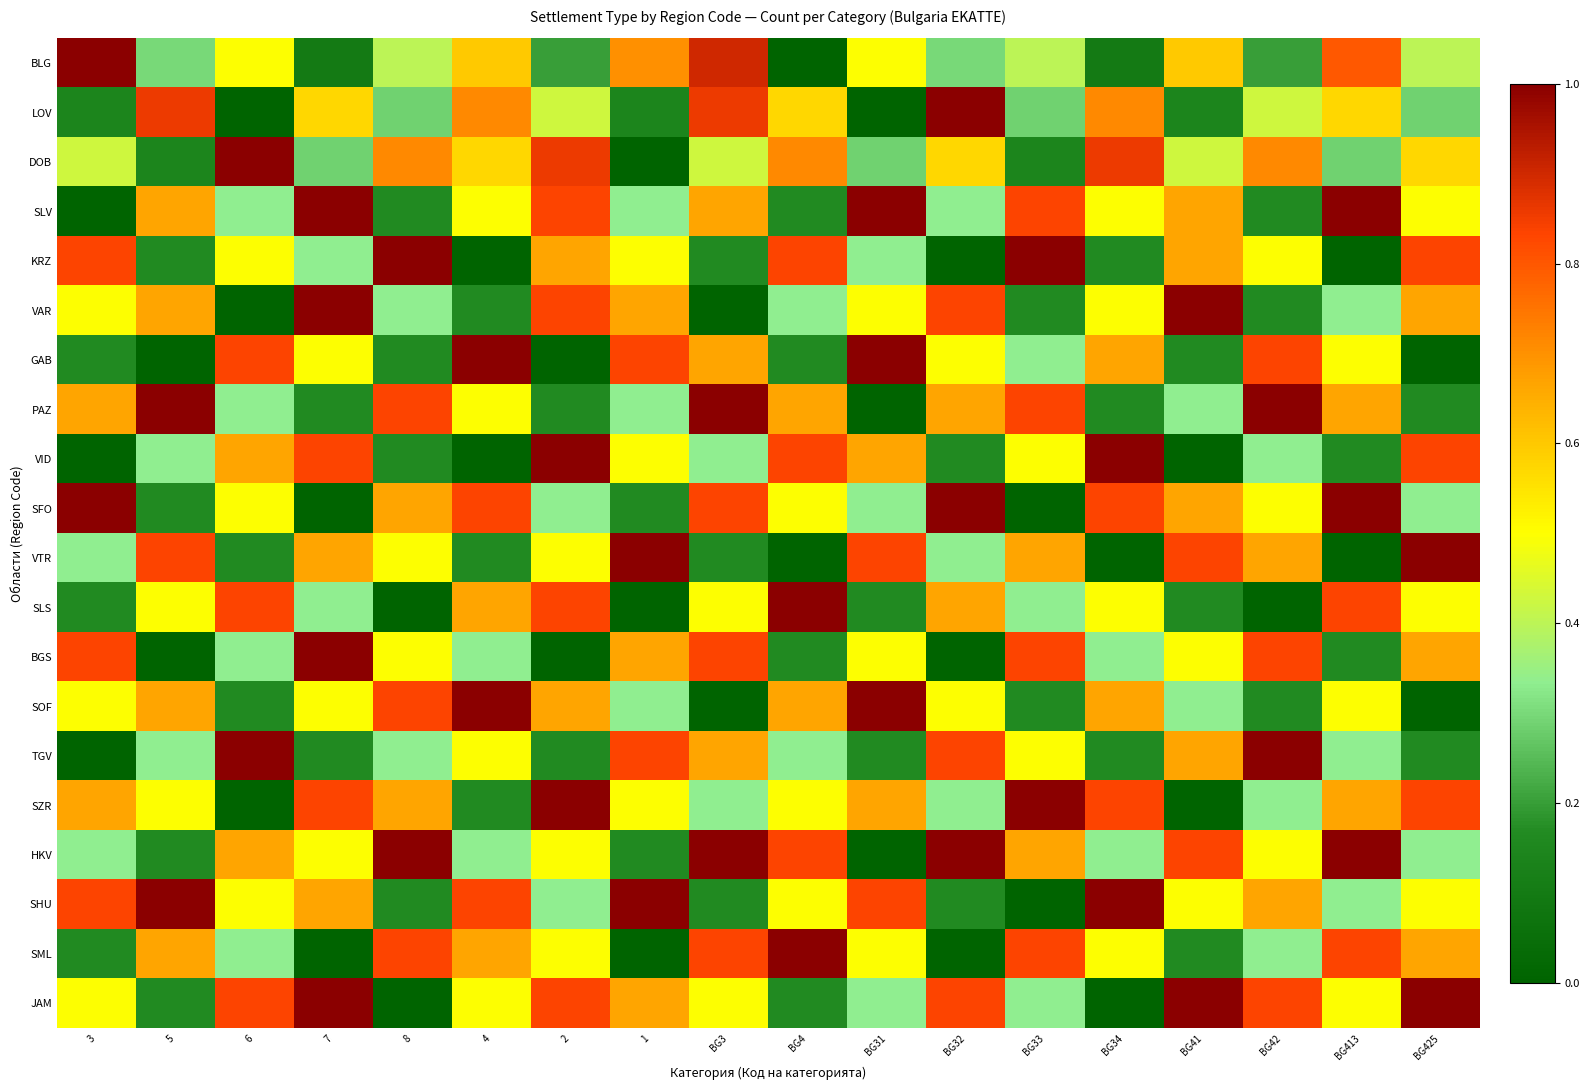

How many distinct data groups are displayed?

20